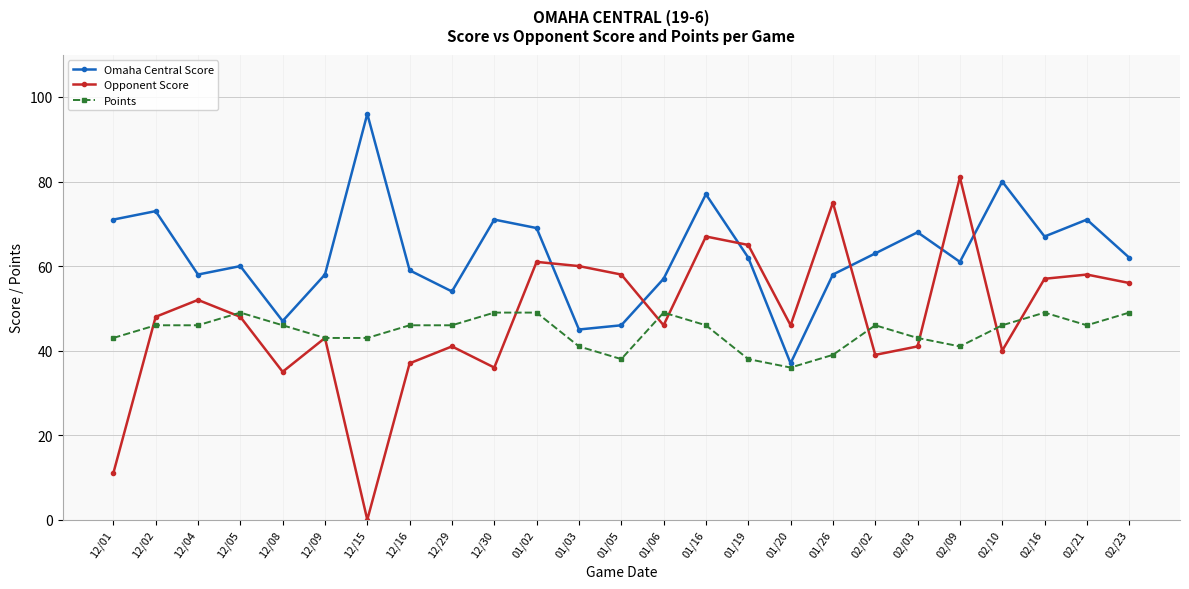

Rank the series by their average value, from highest to lowest.

Omaha Central Score, Opponent Score, Points